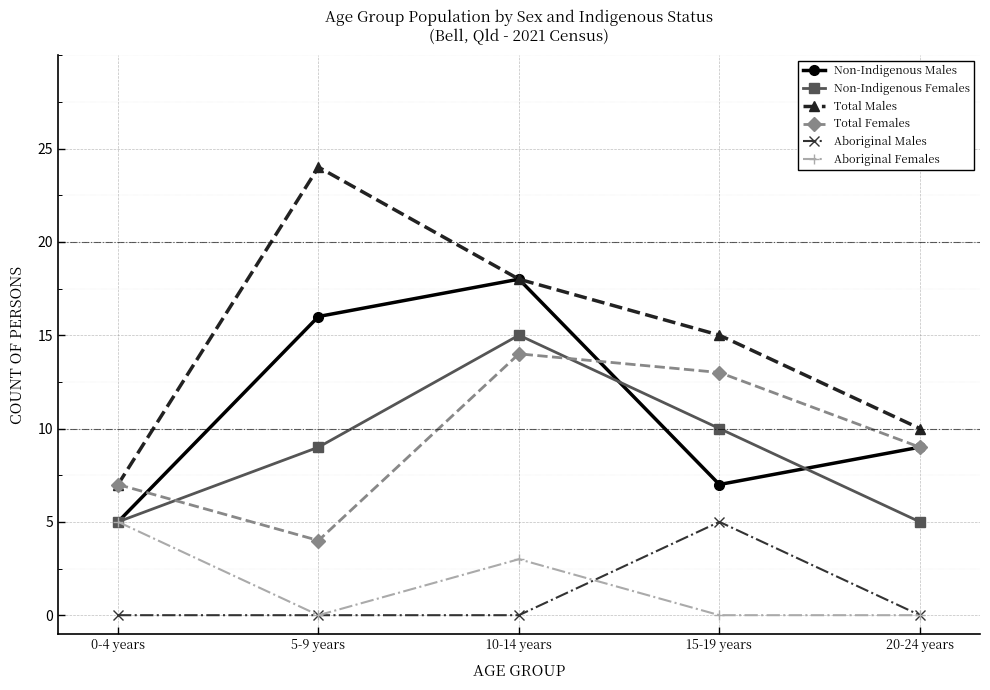

How many Total Females values are between 7 and 13?

3